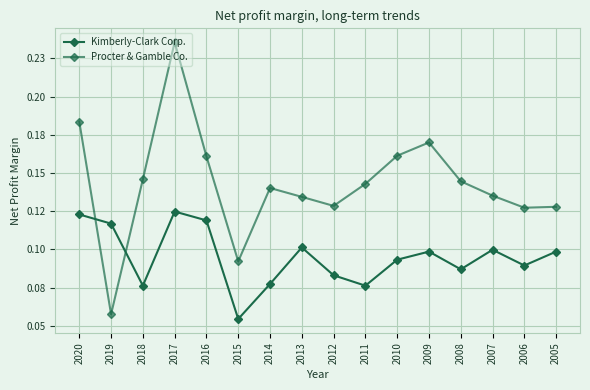

What is the spread (max minus min) of values at 2008?

0.1